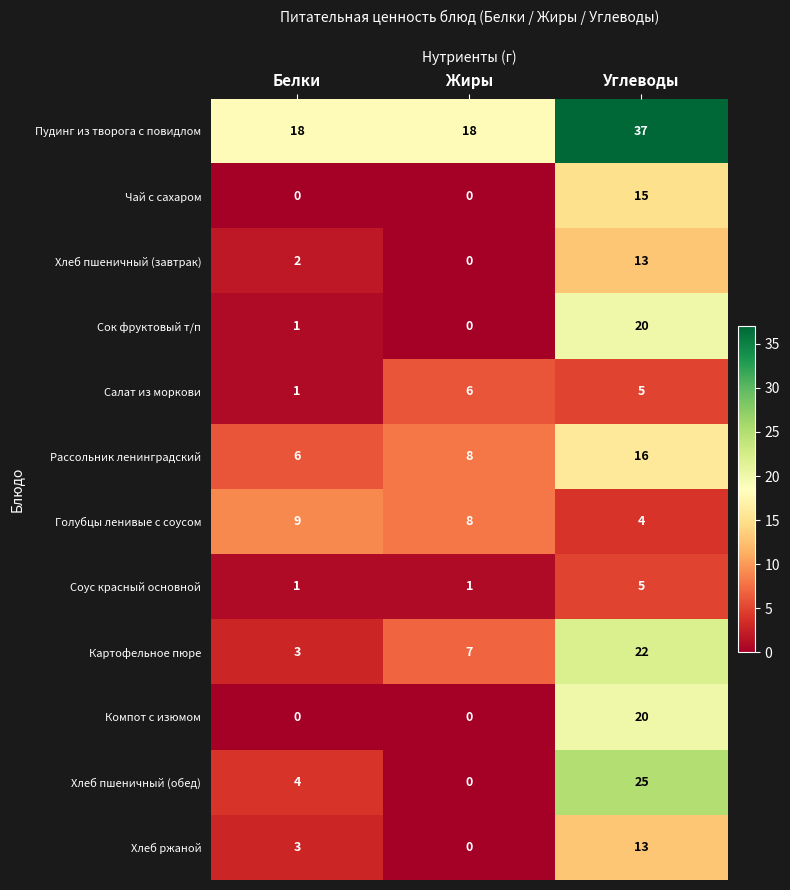

How many Рассольник ленинградский values are between 6 and 16?

3